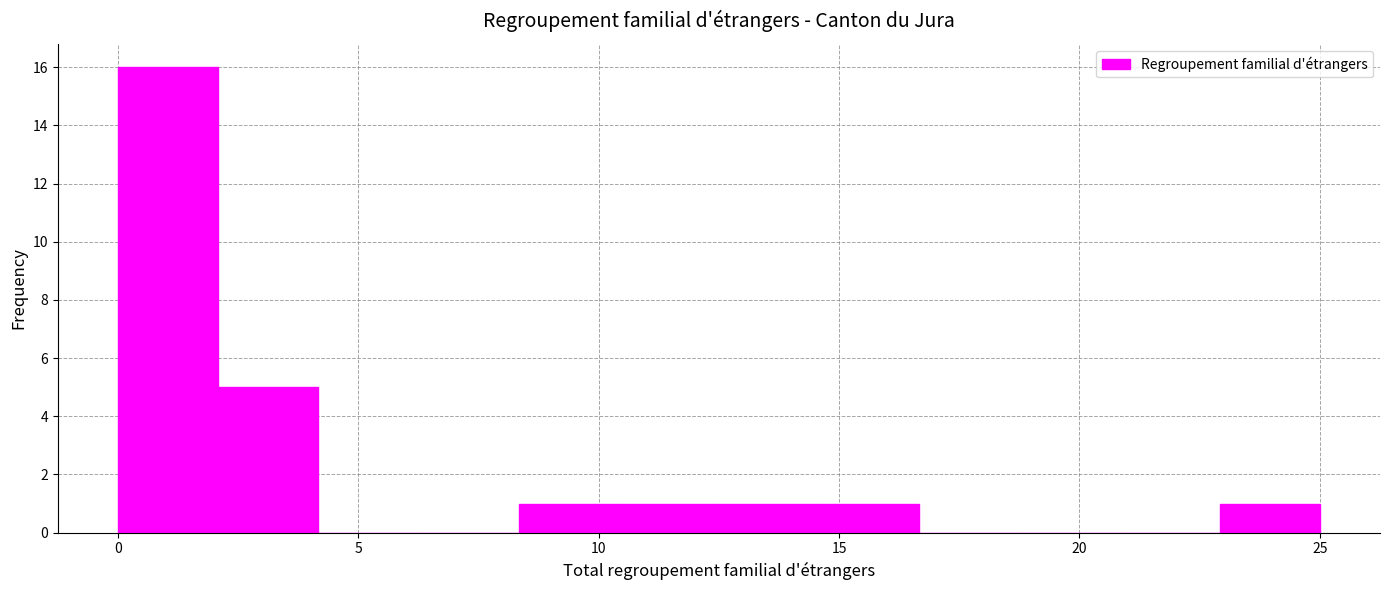

What is the height of the bar covering 8.5 to 10.5 on the x-axis? Neither the bar edges nor the heights are printed on the chart, so give them approximately, as read against the axes.

1